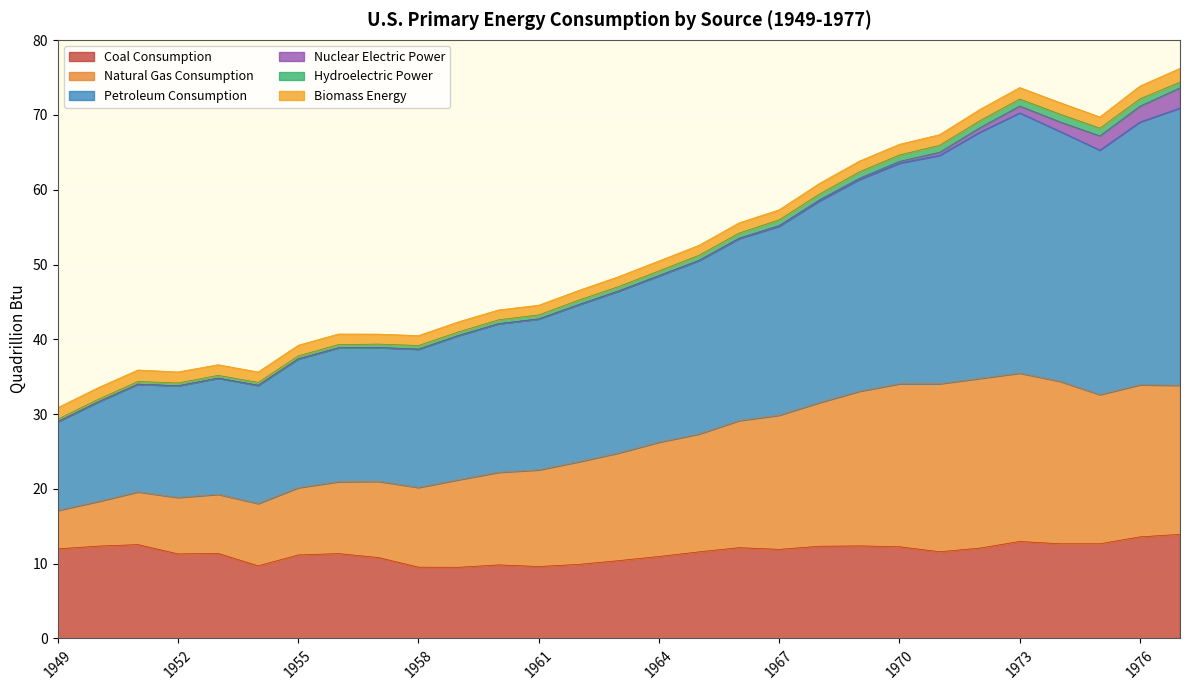

True or false: Coal Consumption has more than 1 interior local peaks.

True